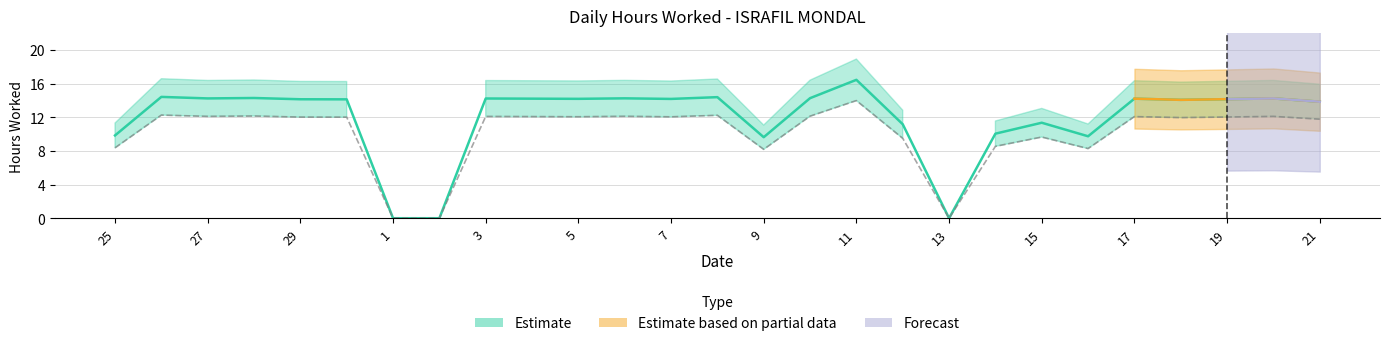

How many interior local valleys does the Estimate based on partial data series have?

1